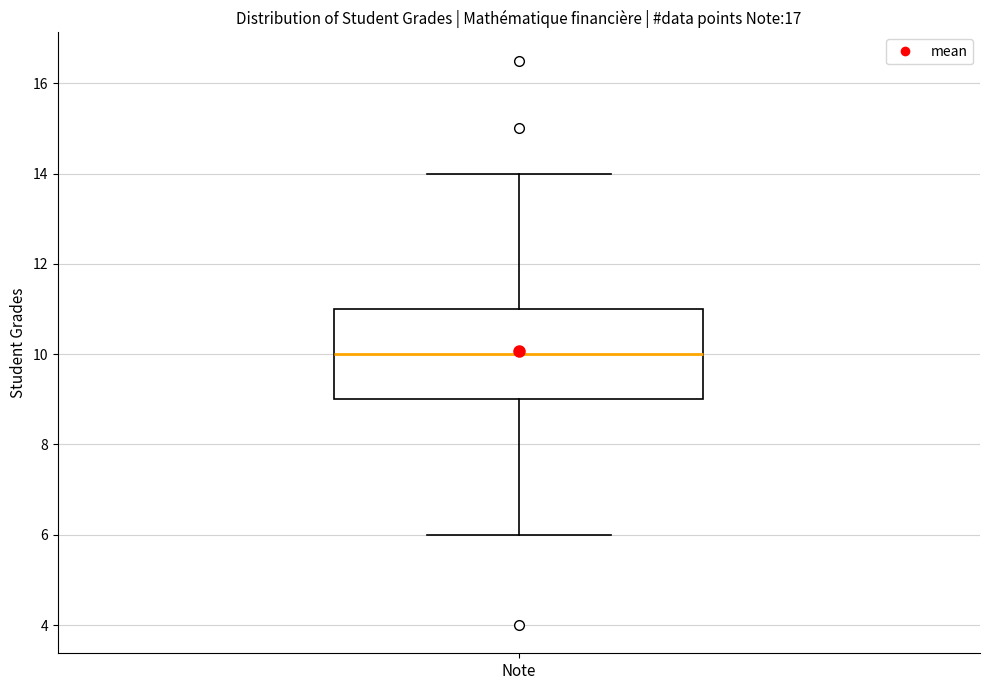

Read this box plot against the y-axis: the position of the median line, the range covered by the box, and the ends of both whiskers. The values are not printed on the chart, so give them approximately, as read against the axis.

median 10, box 9 to 11, whiskers 6 to 14